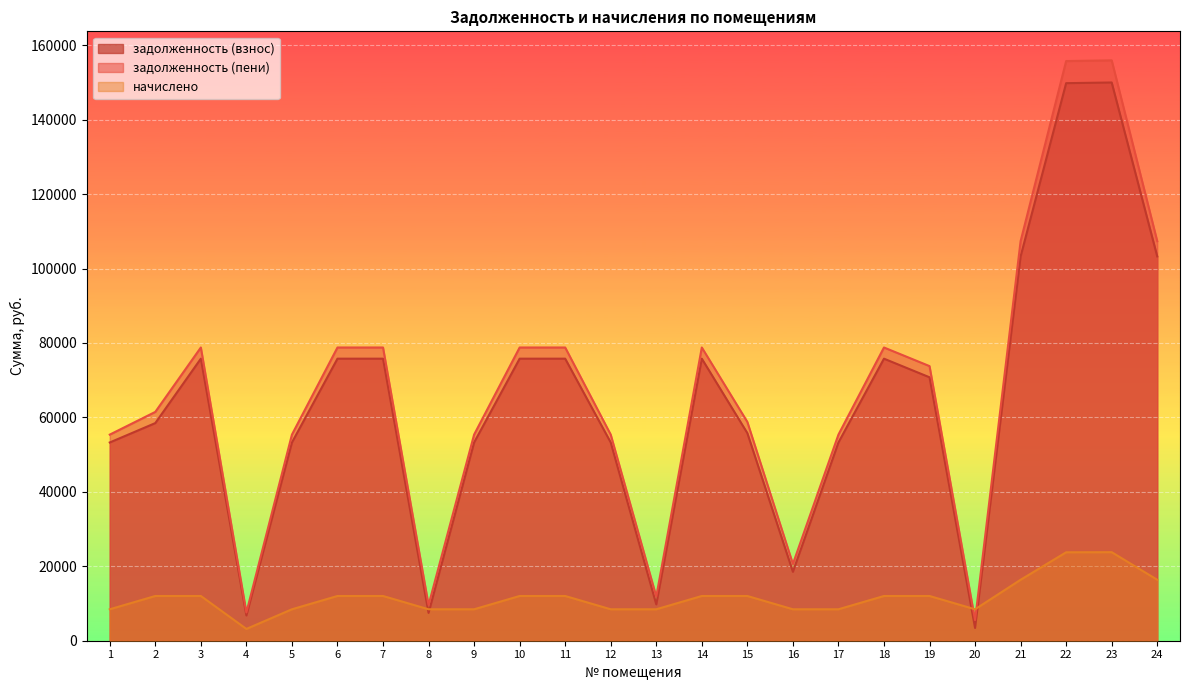

At which label does задолженность (пени) first exceed 73785?

3